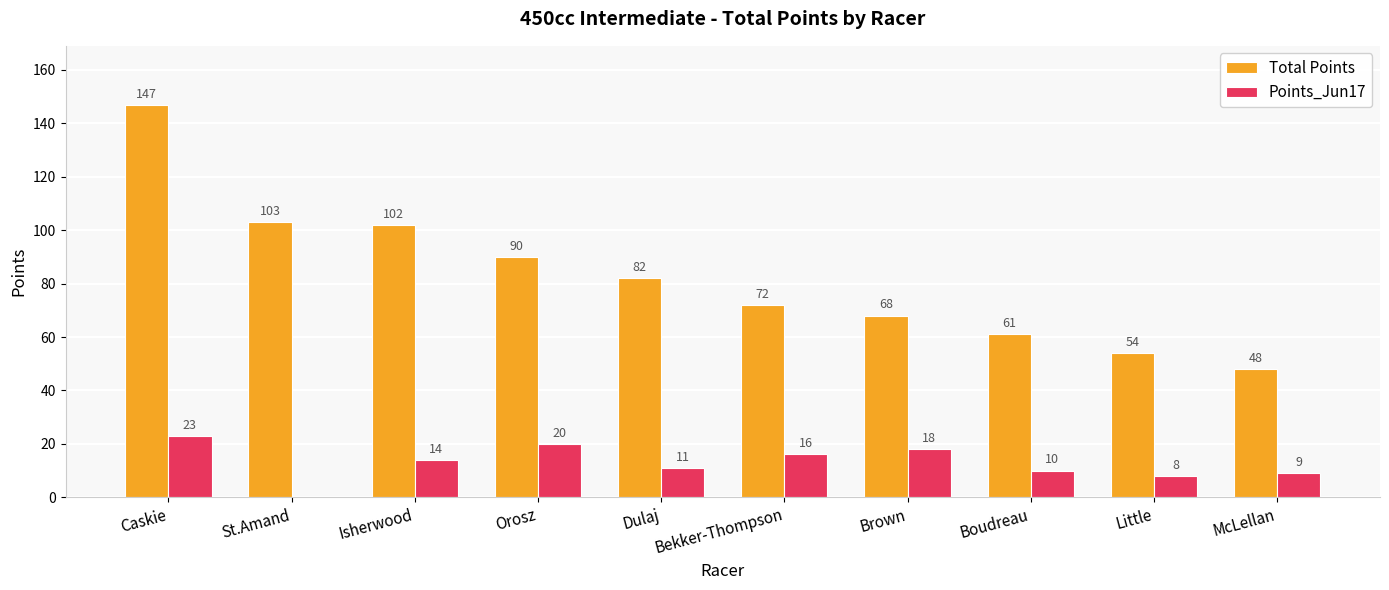

Reading right to left, what are all the values shown in this chart?

Total Points: McLellan=48	Little=54	Boudreau=61	Brown=68	Bekker-Thompson=72	Dulaj=82	Orosz=90	Isherwood=102	St.Amand=103	Caskie=147
Points_Jun17: McLellan=9	Little=8	Boudreau=10	Brown=18	Bekker-Thompson=16	Dulaj=11	Orosz=20	Isherwood=14	St.Amand=0	Caskie=23